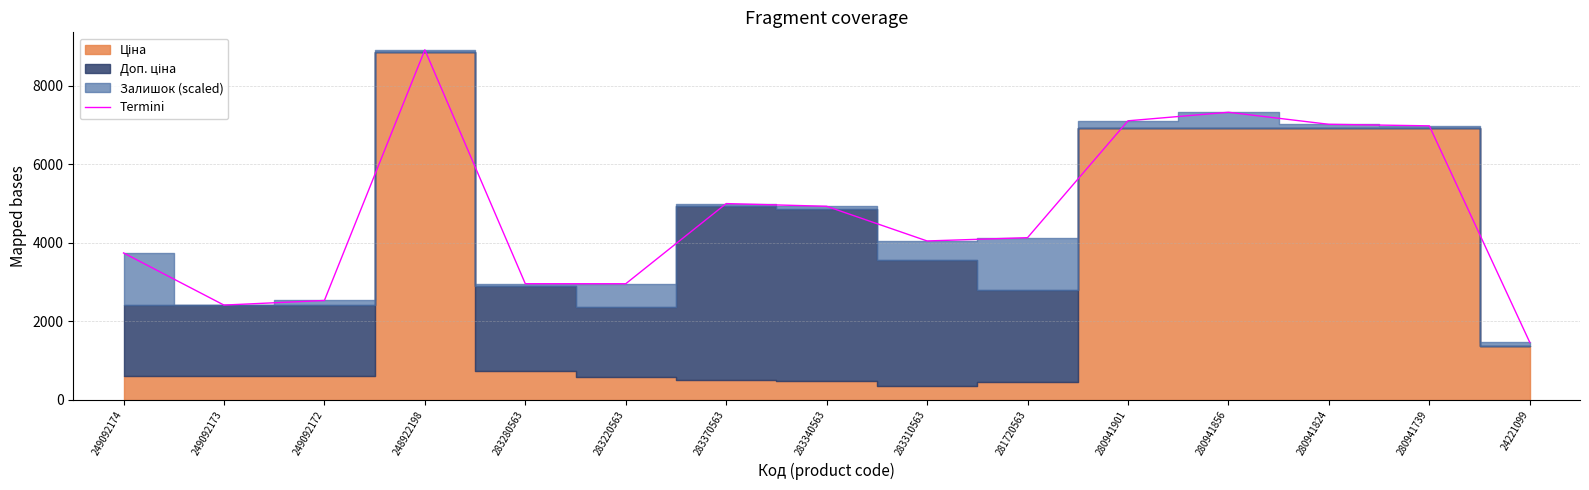

Is it true that the value at 280941824 is 4858.2?

False